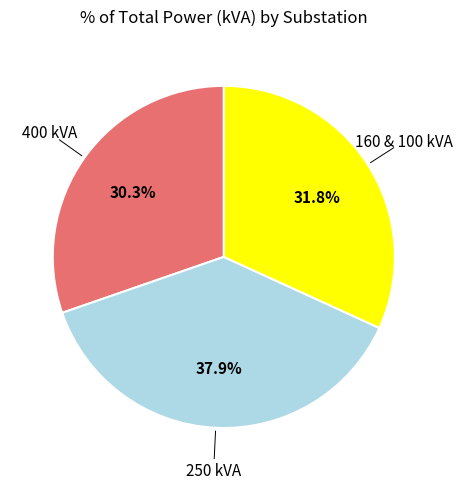

Is there a majority slice in this chart?

No